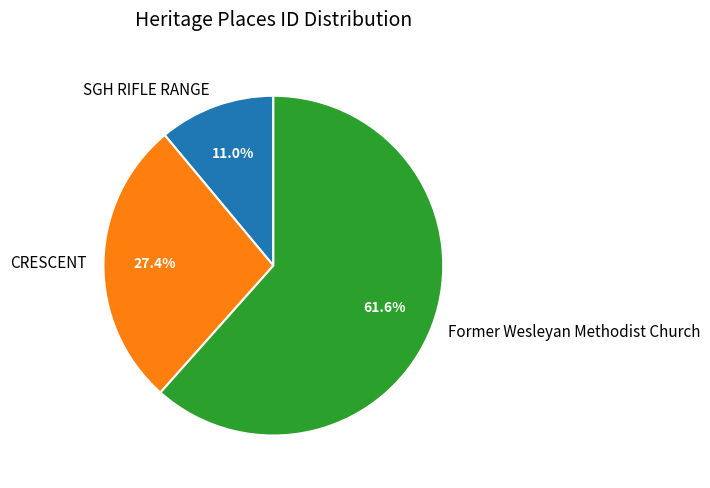

To the nearest percent, what portion does CRESCENT represent?

27%